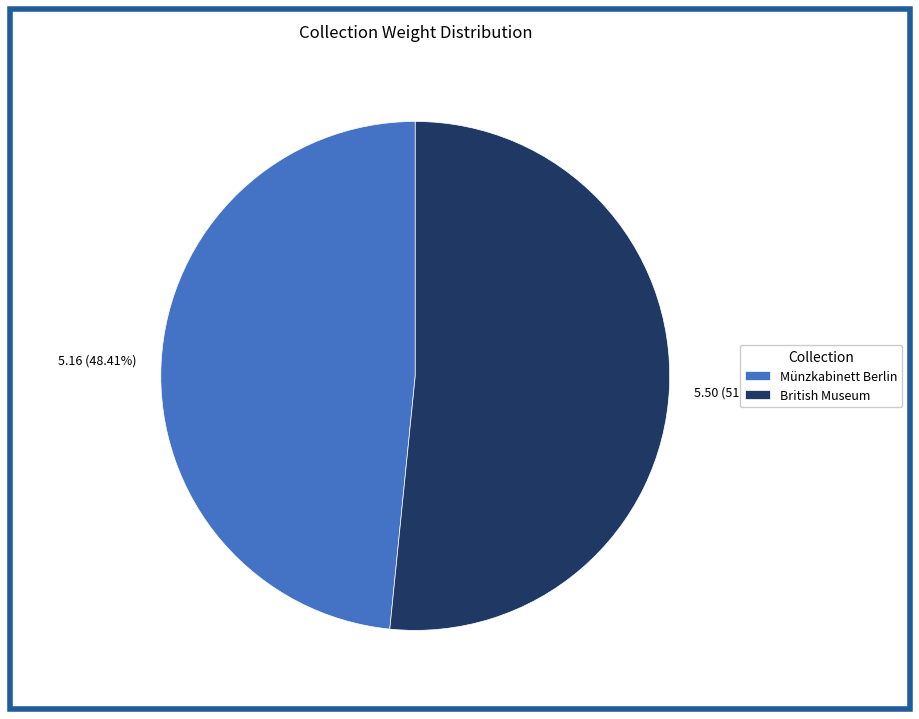

Is the sum of Münzkabinett Berlin and British Museum greater than half?

Yes